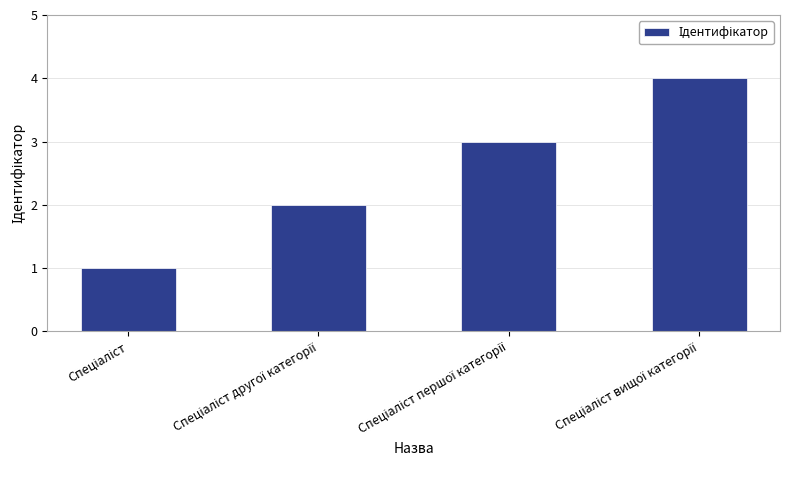

What is the difference between the maximum and minimum values?

3